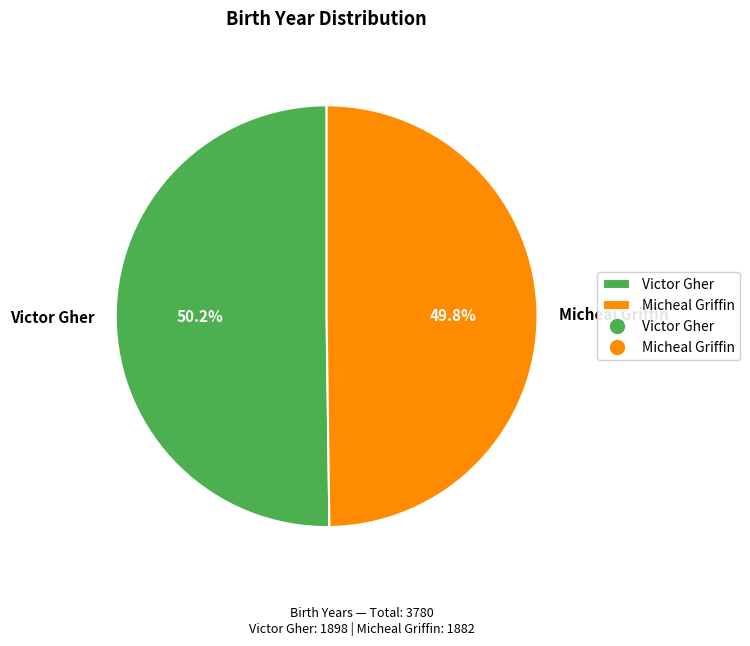

What percentage is the Micheal Griffin slice, to the nearest percent?

50%